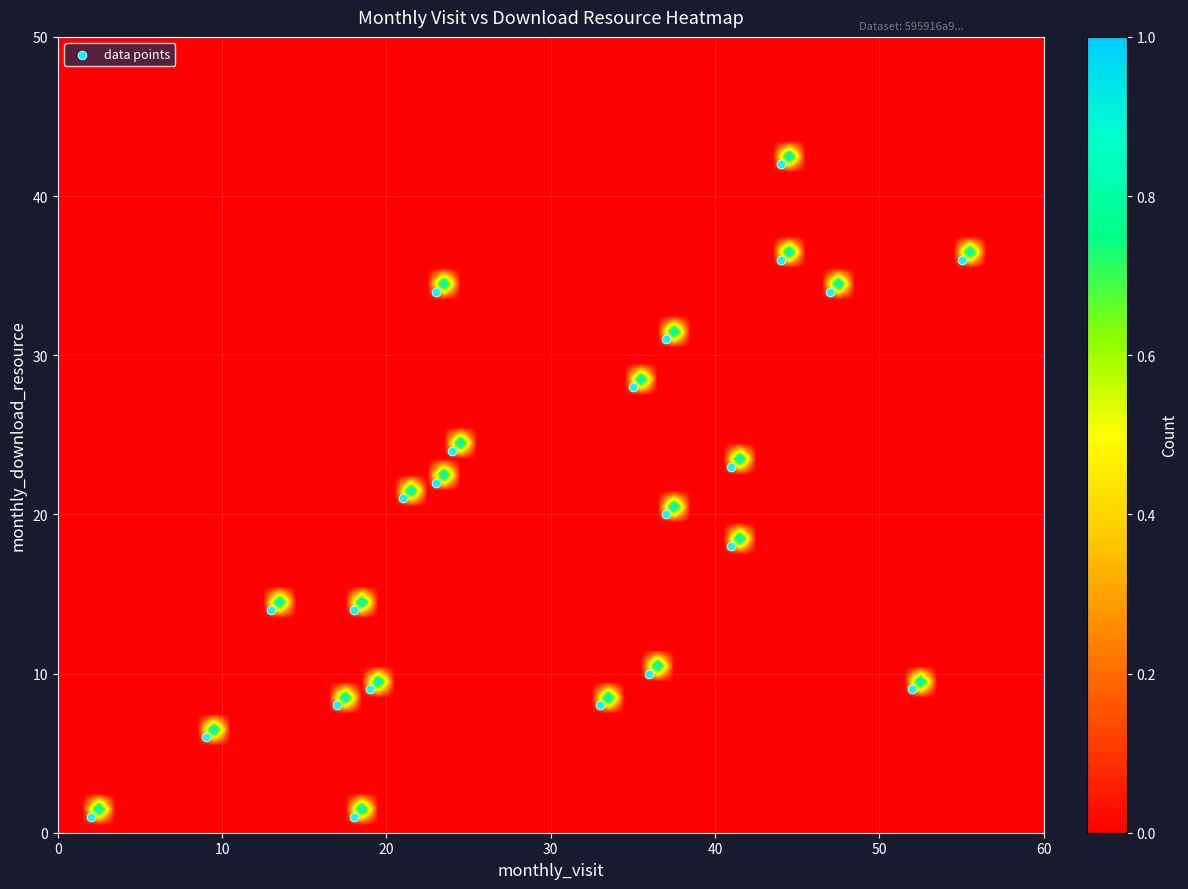

What is the range of Y values (max minus min)?

41